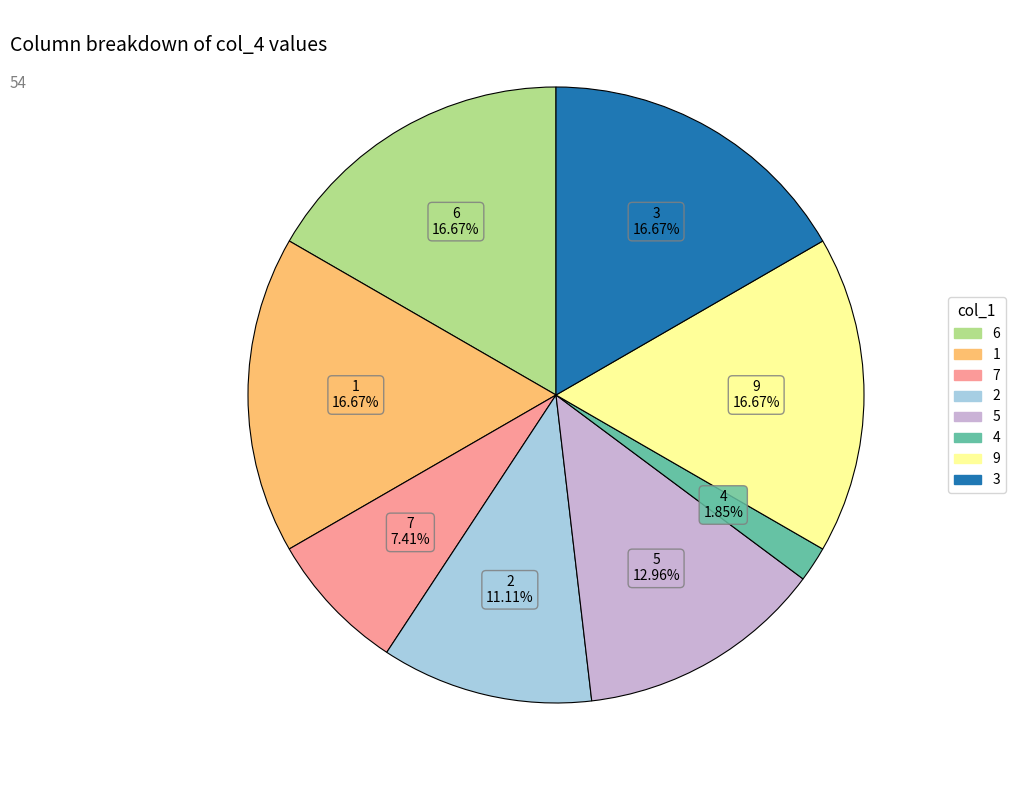

Is 1 the majority of the pie?

No